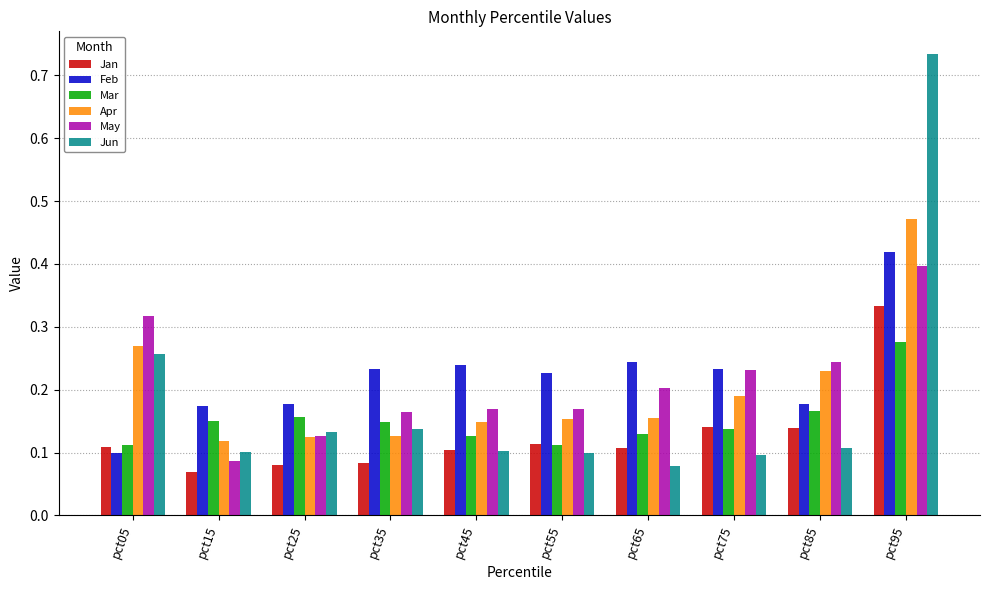

Which category has the highest value in the Feb series?

pct95